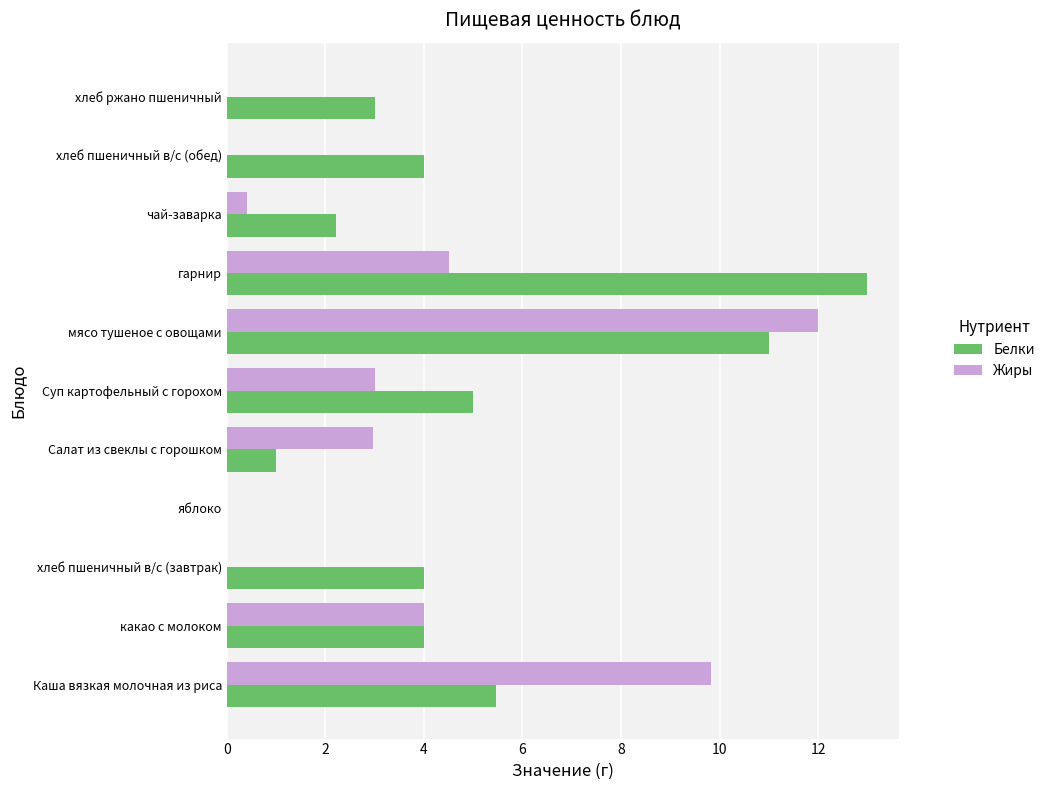

Which category has the highest value across all series?

гарнир